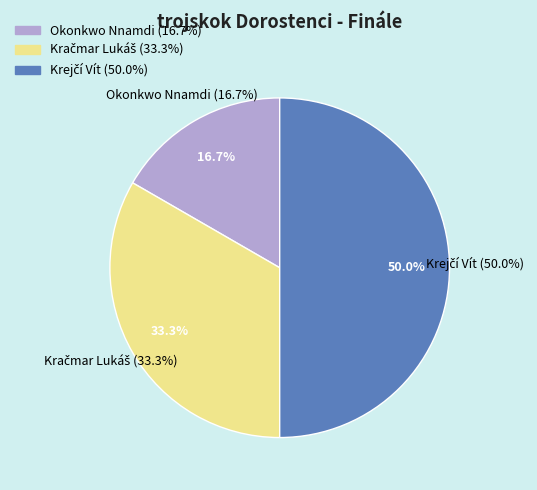

What is the change in value from Okonkwo Nnamdi to Krejčí Vít?

+2